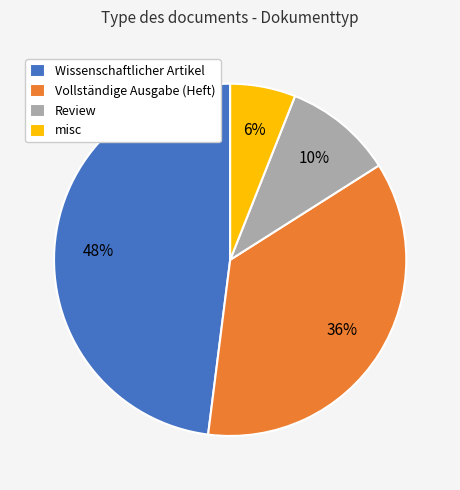

To the nearest percent, what is the combined percentage of Wissenschaftlicher Artikel and Review?

58%